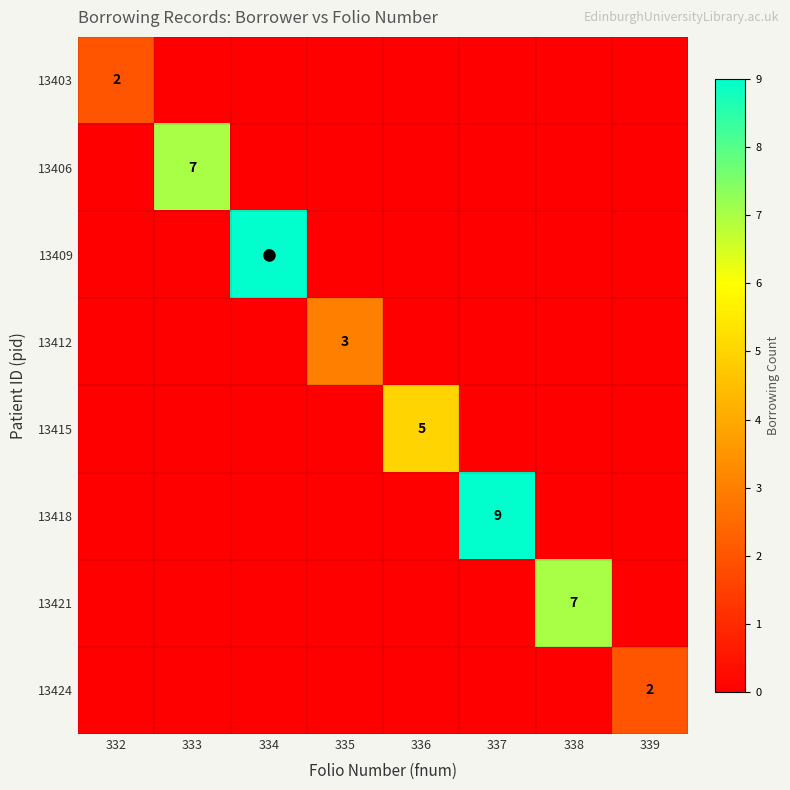

Between 332 and 335, which is larger?

332